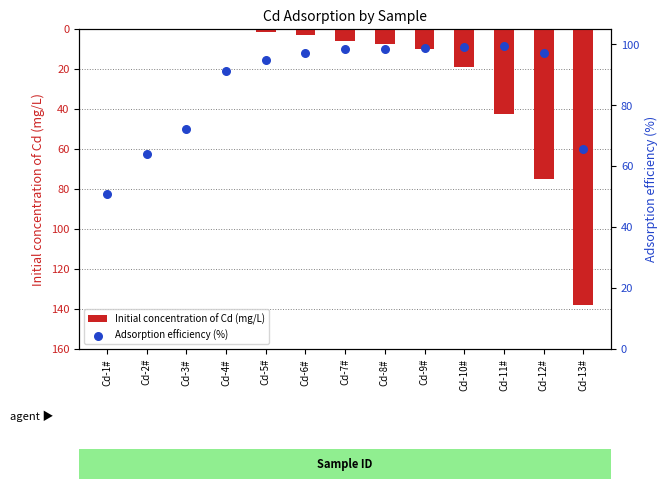

Which series has the widest spread of Y values?

Initial concentration of Cd (mg/L)